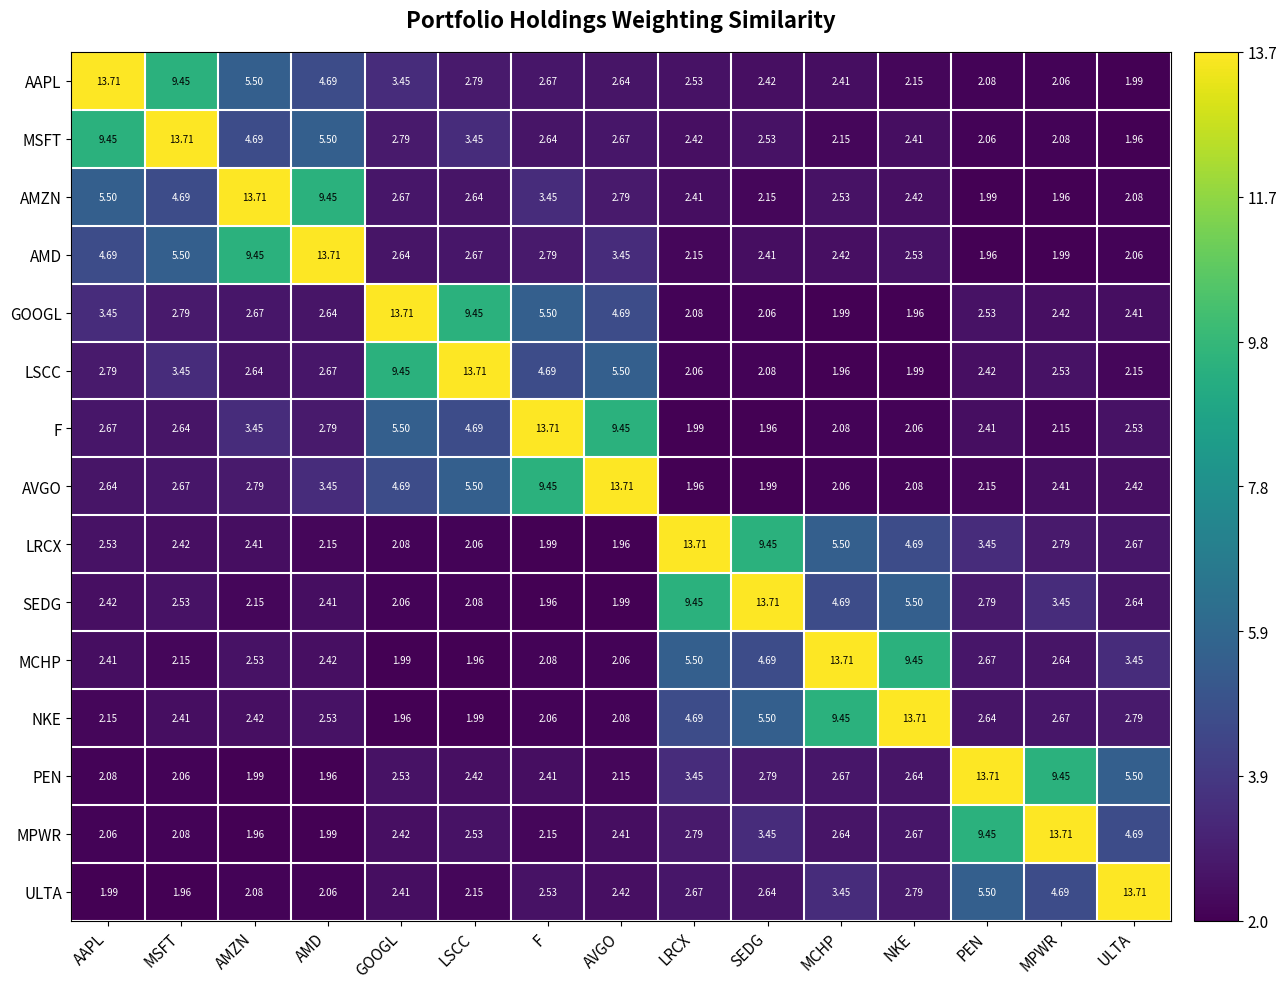

At which category is the sum across all series the highest?

AAPL